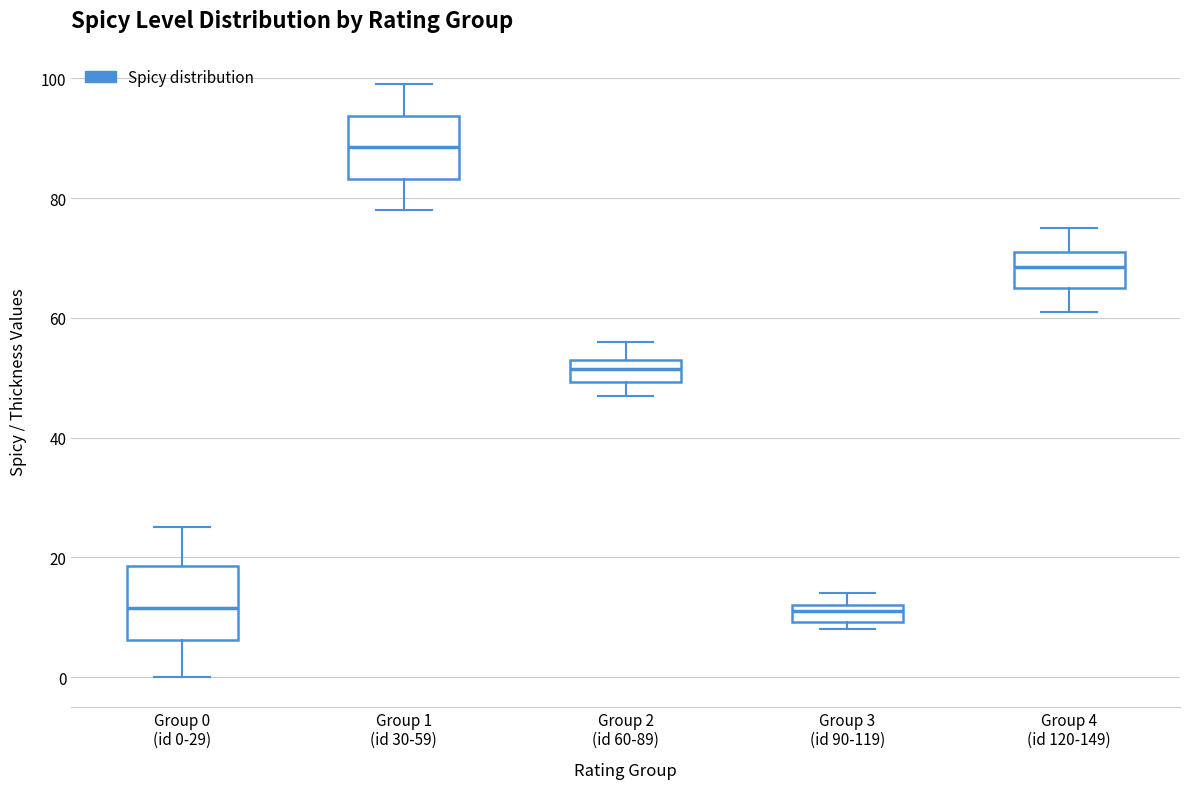

Where does the median line of the box for Group 0 (id 0-29) sit on the y-axis? The values are not printed on the chart, so give them approximately, as read against the axis.

12